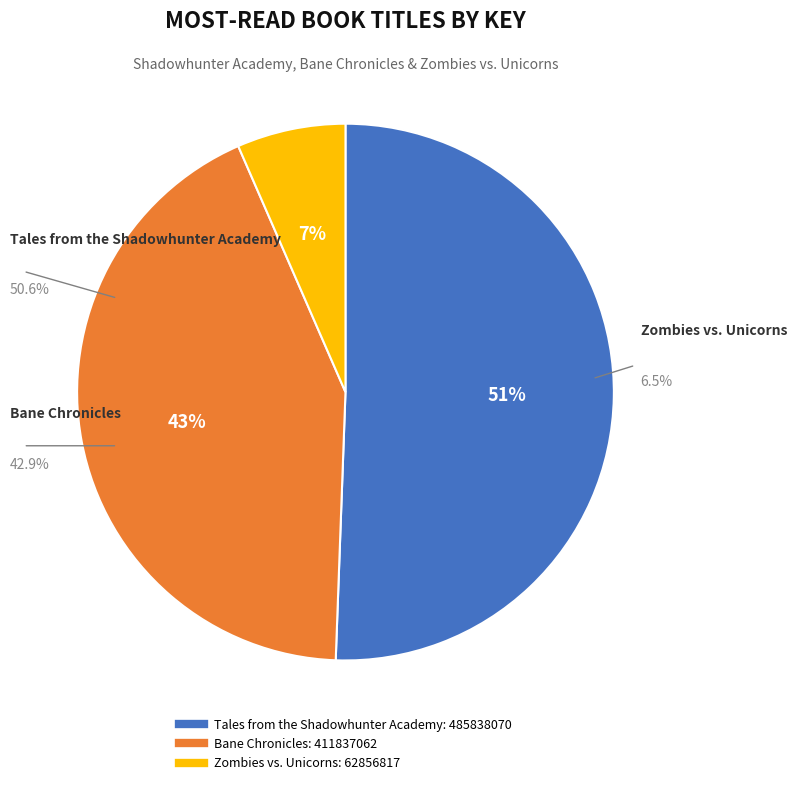

What percentage is NOT represented by Bane Chronicles?

57.1%